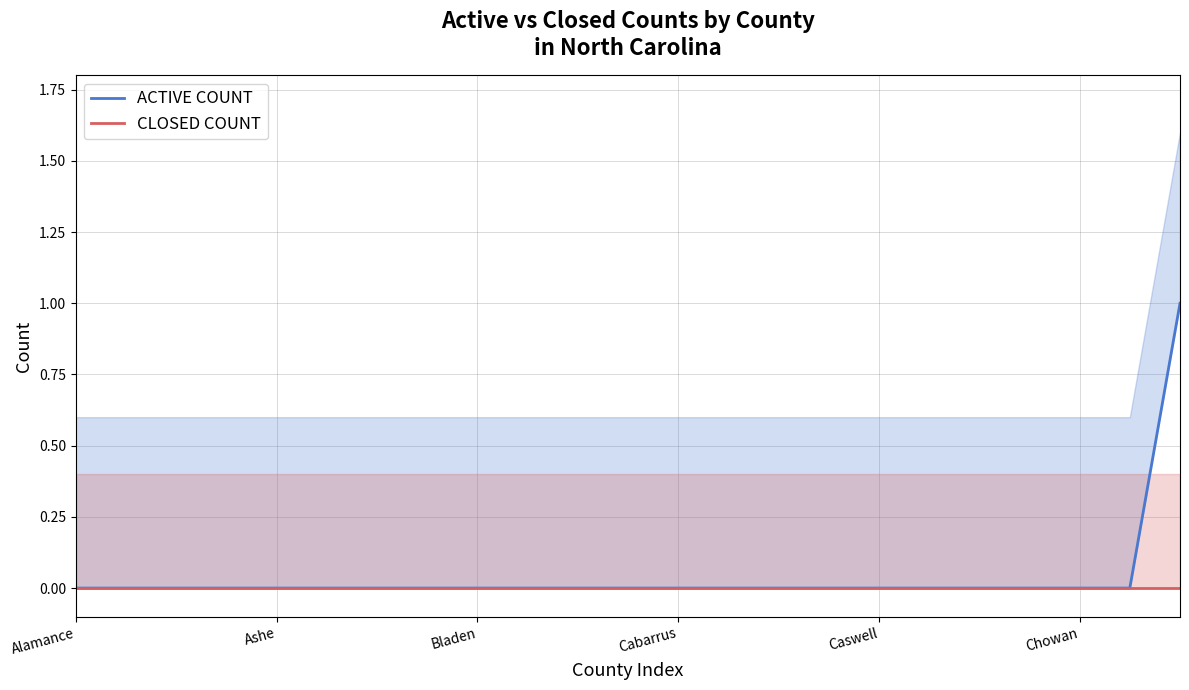

How many ACTIVE COUNT values are between 0 and 1?

23